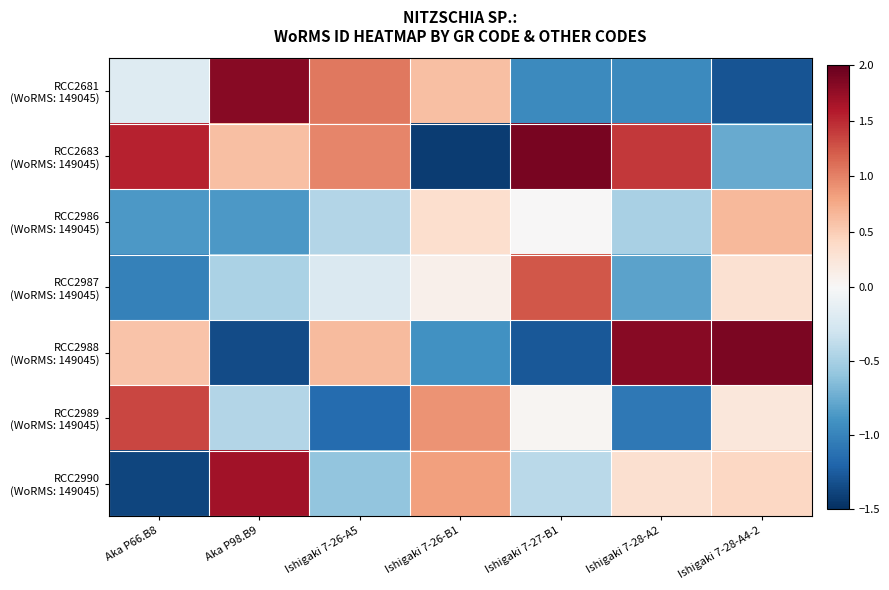

What is the spread (max minus min) of values at Ishigaki 7-26-B1?

2.3